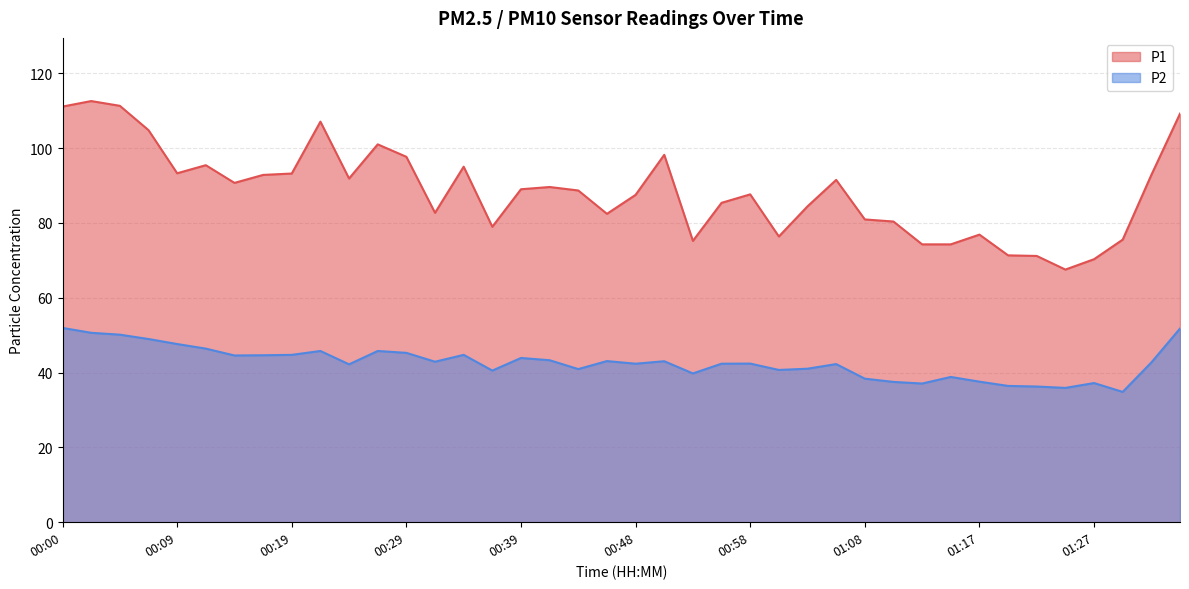

What is the label of the 12th point from the left?

00:26